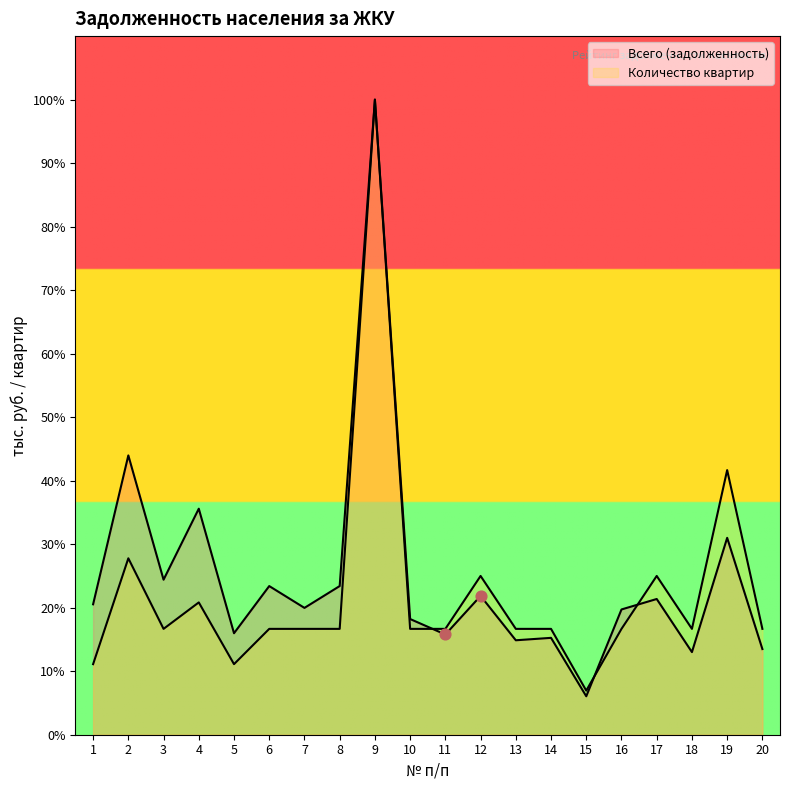

Which series has the largest Y range (max minus min)?

Всего (задолженность)